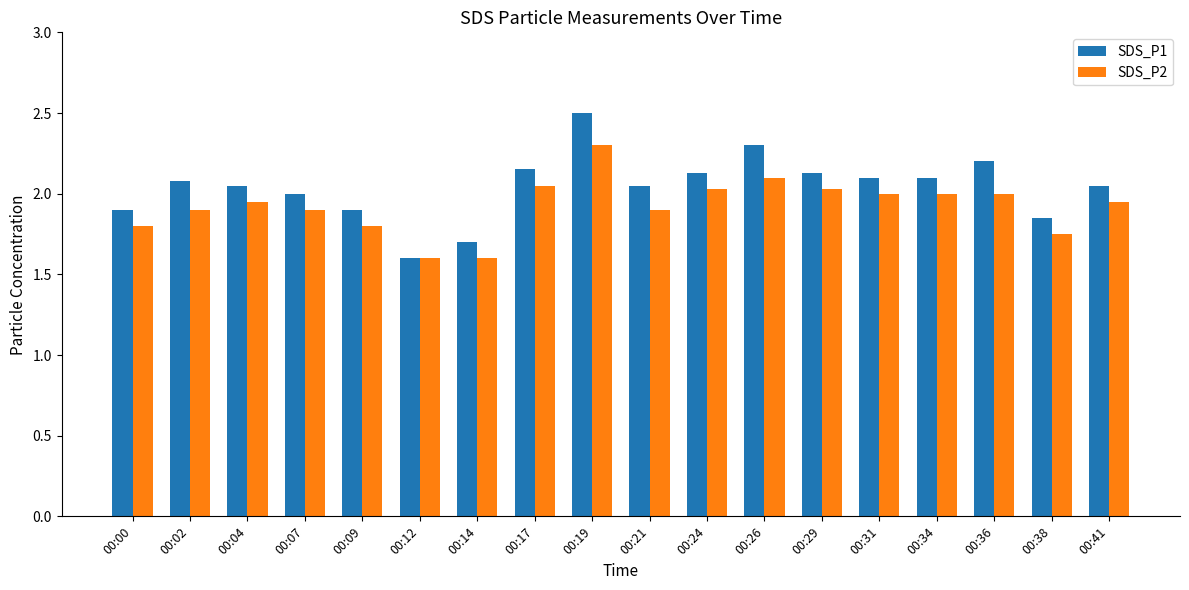

True or false: SDS_P2 has a value of 1.1 at 00:17.

False